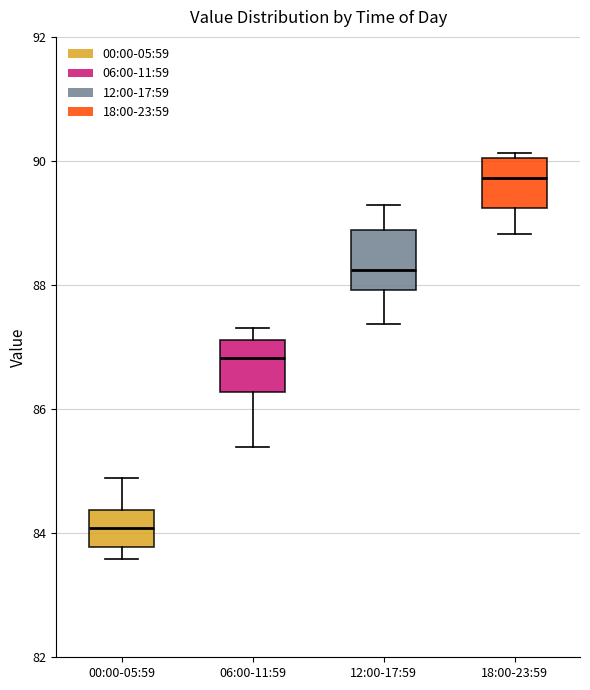

Where does the lower whisker of the box for 06:00-11:59 end on the y-axis? The values are not printed on the chart, so give them approximately, as read against the axis.

85.4